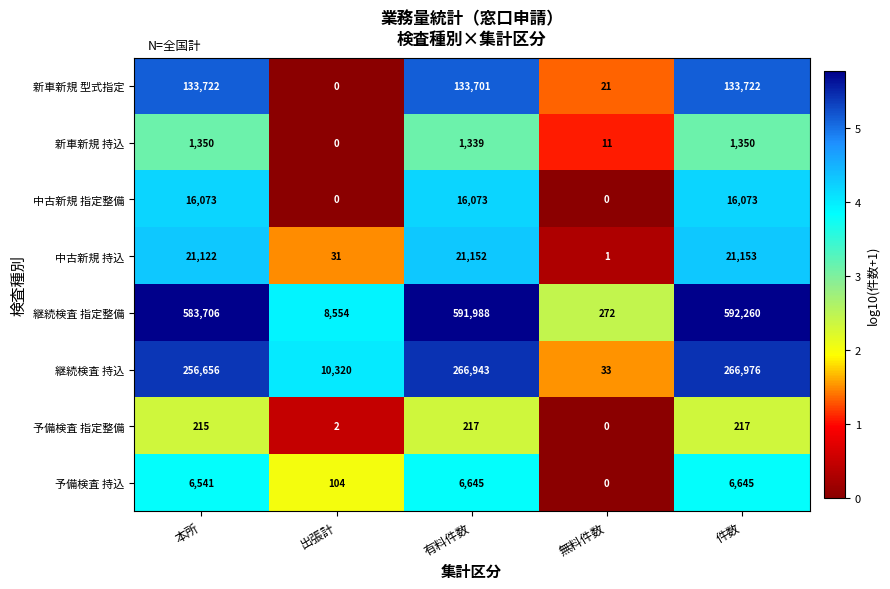

Which series has the largest range (max minus min)?

継続検査 指定整備